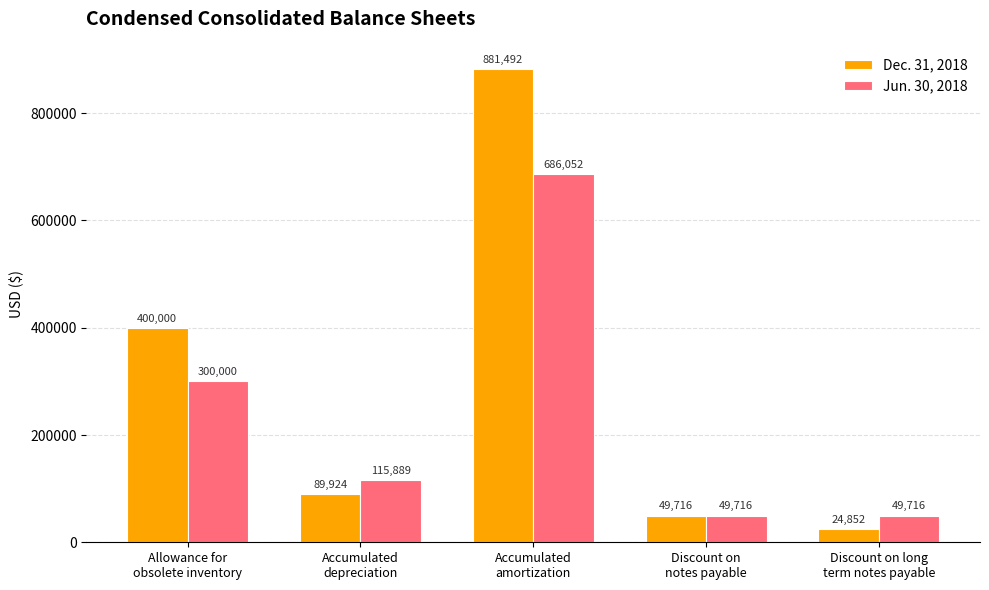

The Dec. 31, 2018 series shows 89924 at Accumulated
depreciation. True or false?

True